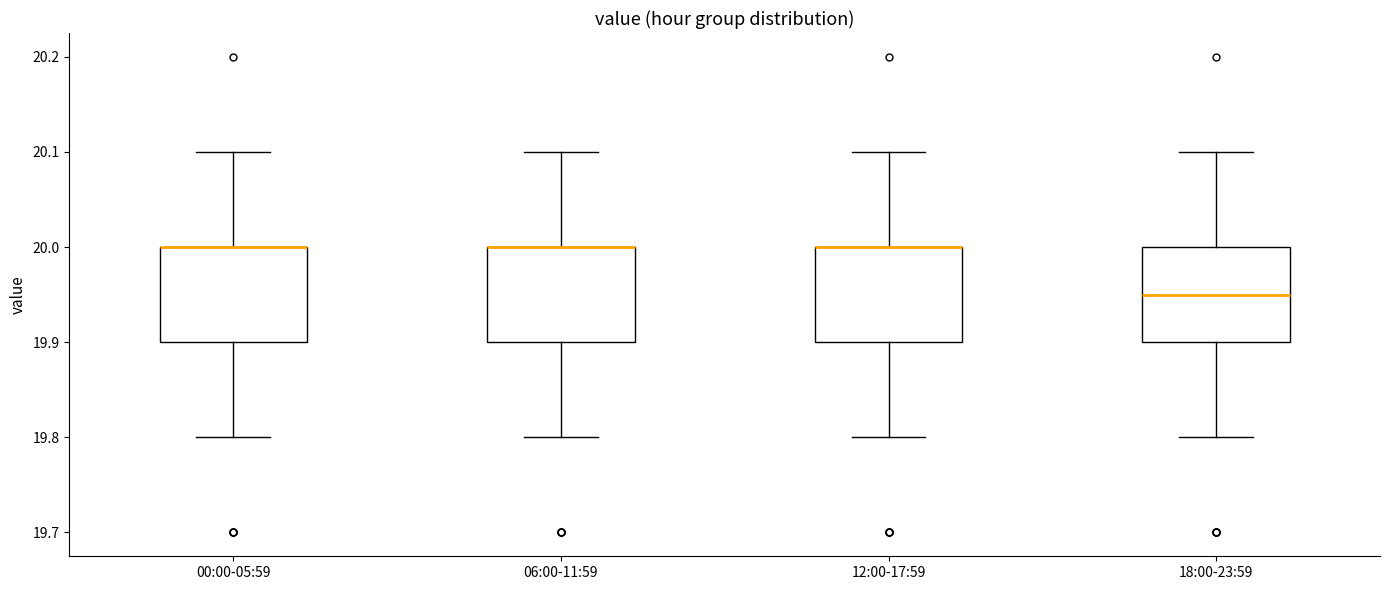

Reading left to right, read every box against the y-axis: the position of its median line, the range the box covers, and the ends of its whiskers. The values are not printed on the chart, so give them approximately, as read against the axis.

00:00-05:59: median 20.00 (drawn on the box's upper edge), box 19.90 to 20.00, whiskers 19.80 to 20.10
06:00-11:59: median 20.00 (drawn on the box's upper edge), box 19.90 to 20.00, whiskers 19.80 to 20.10
12:00-17:59: median 20.00 (drawn on the box's upper edge), box 19.90 to 20.00, whiskers 19.80 to 20.10
18:00-23:59: median 19.95, box 19.90 to 20.00, whiskers 19.80 to 20.10